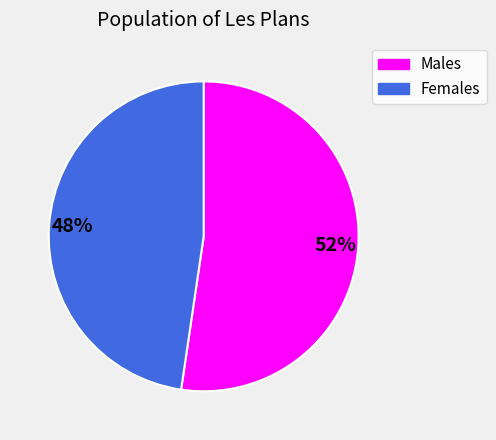

Does any single category account for the majority?

Yes